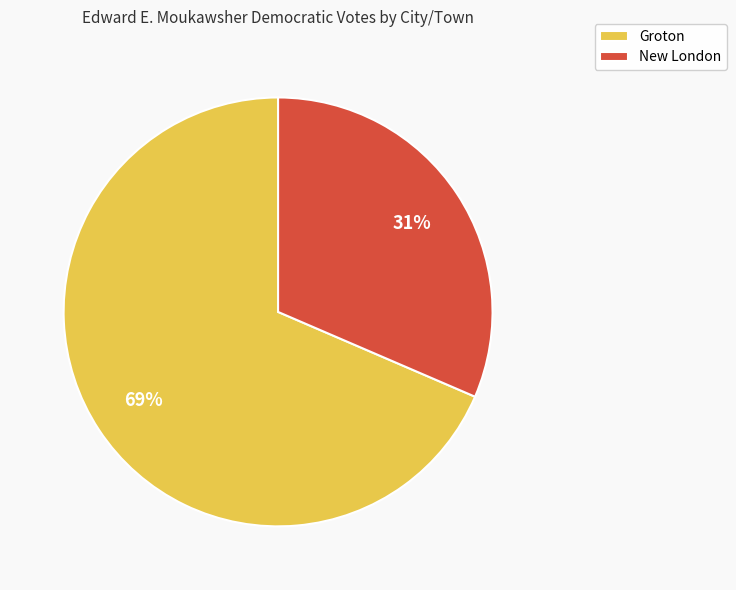

Approximately how many times larger is the value at Groton compared to New London?

2.2